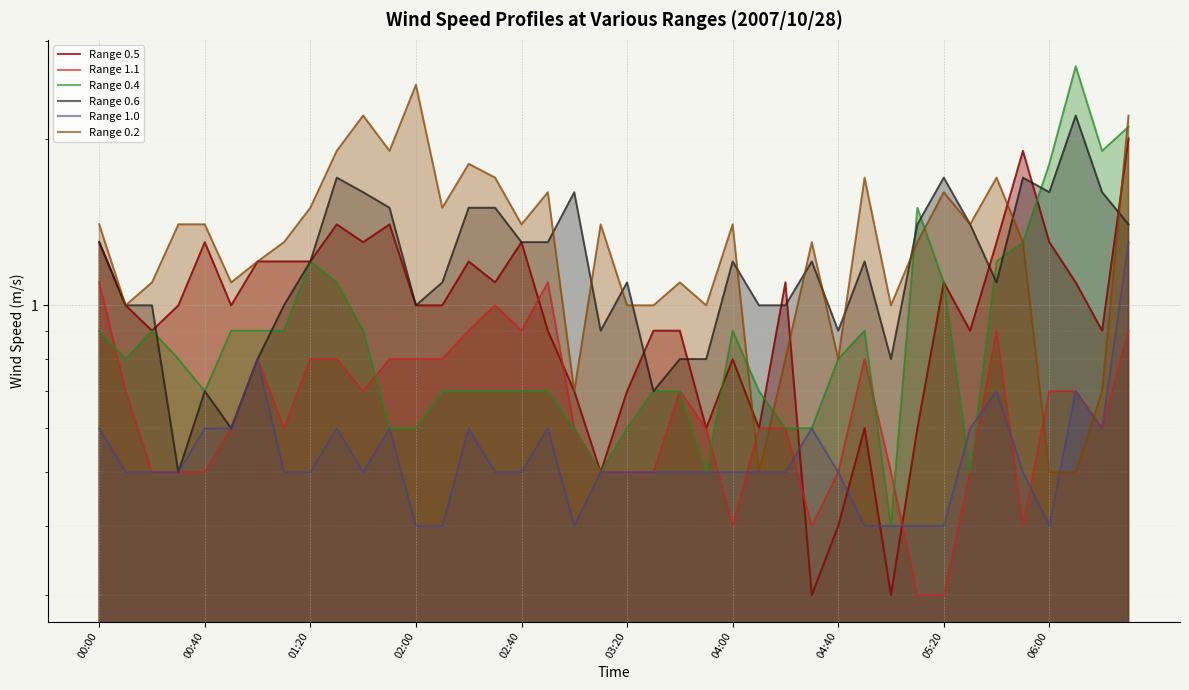

What is the smallest value displayed?

0.3